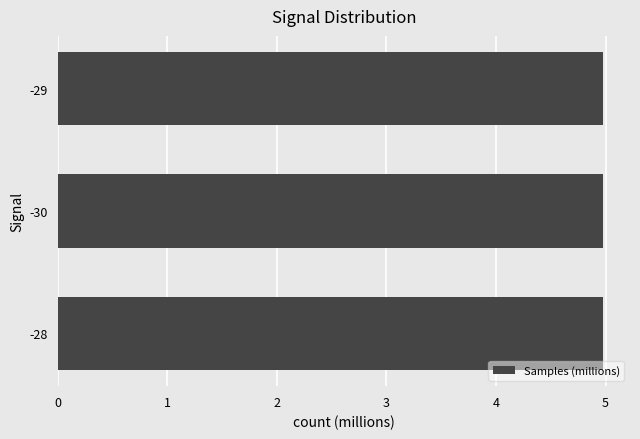

Is it true that the value at -28 is 2.2?

False